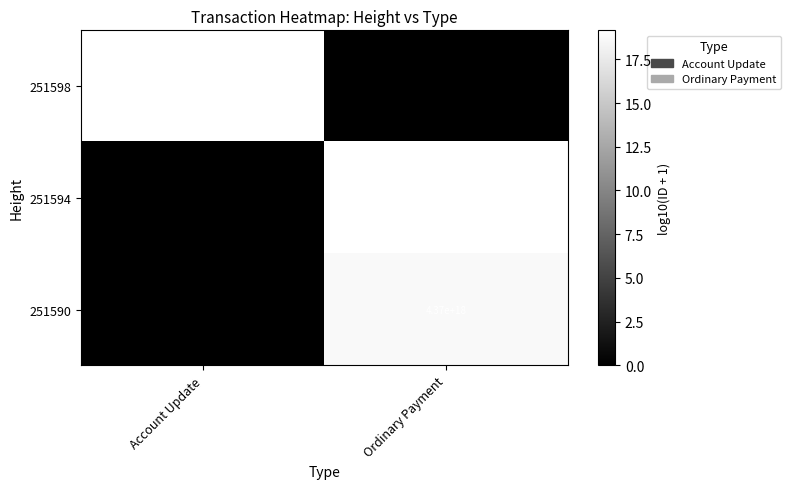

At which label is 251590 closest to 2185000000000000000?

Account Update